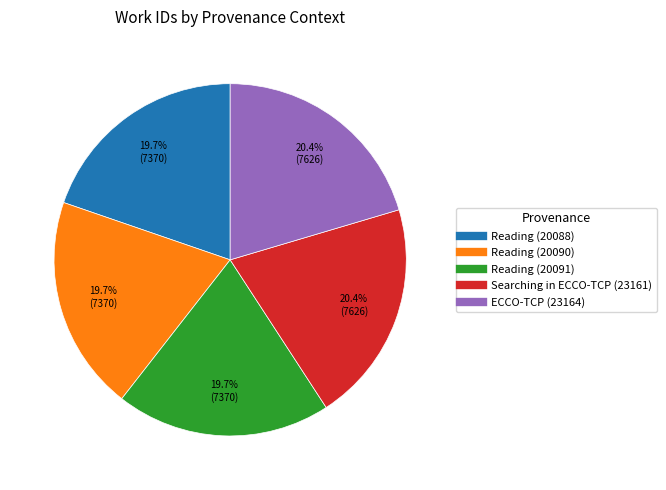

Does ECCO-TCP (23164) account for over 50% of the chart?

No